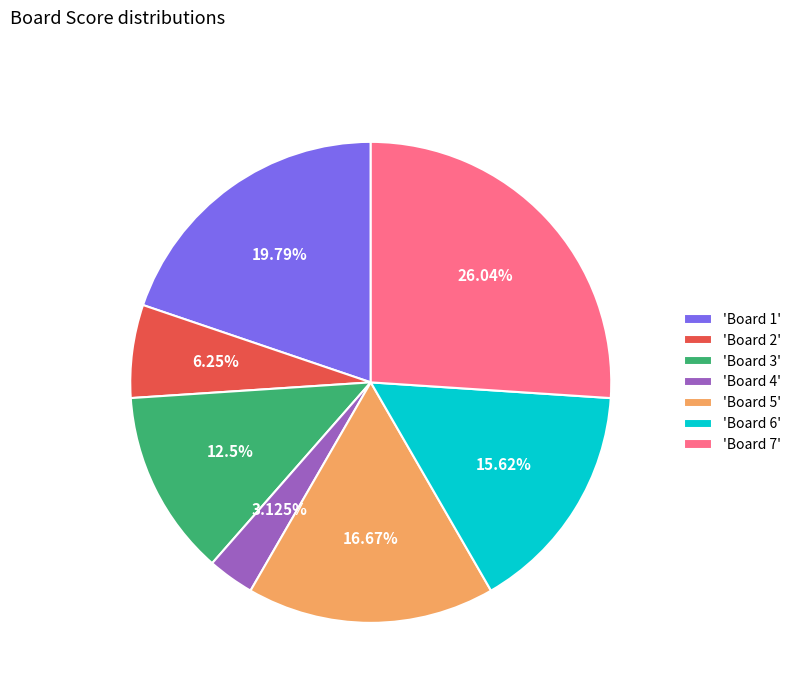

Combined, do 'Board 6' and 'Board 4' account for over 50%?

No